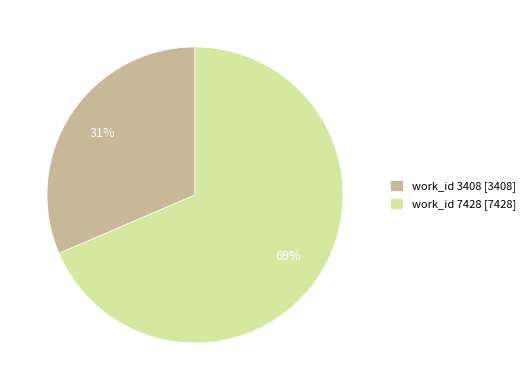

Count the number of slices in the pie.

2